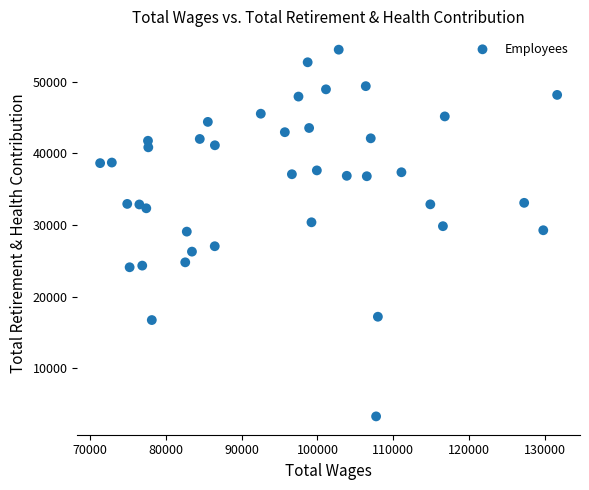

What is the range of X values (max minus min)?

60246